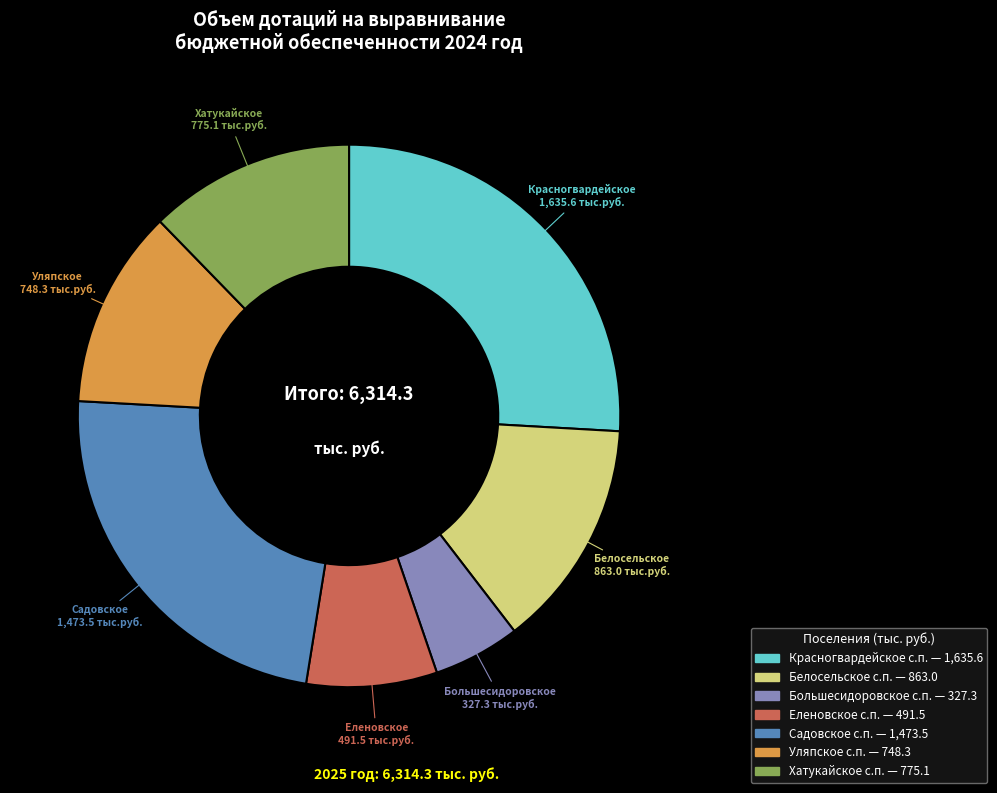

Is there a majority slice in this chart?

No